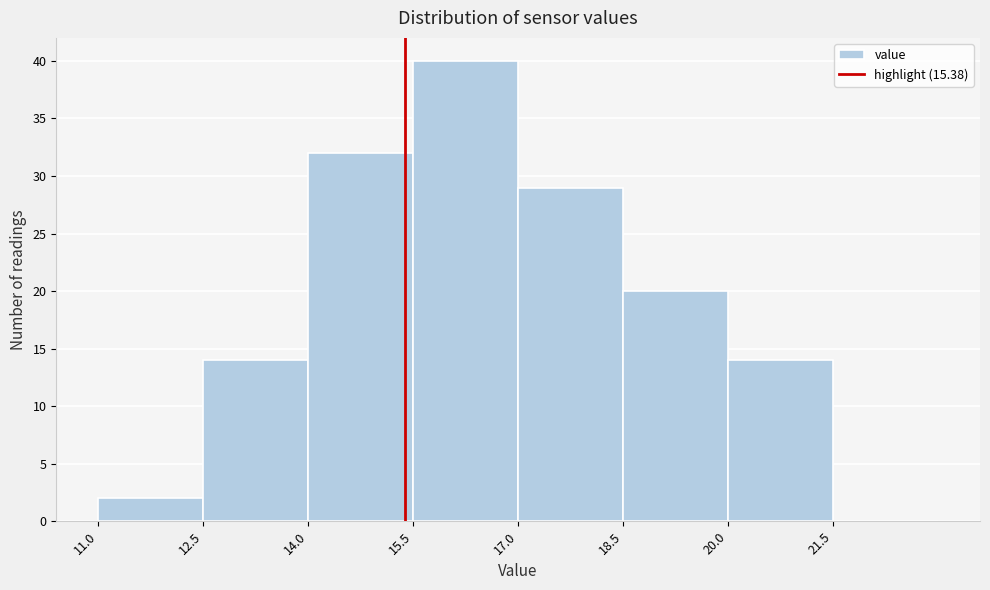

Over which range of the x-axis is the bar tallest?

15.5 to 17.0